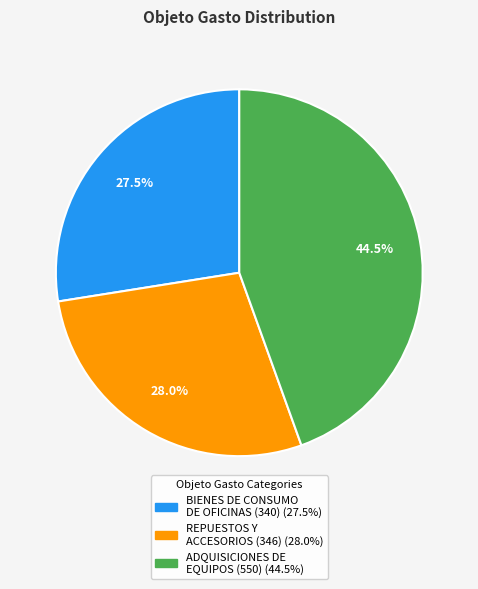

Is there a majority slice in this chart?

No